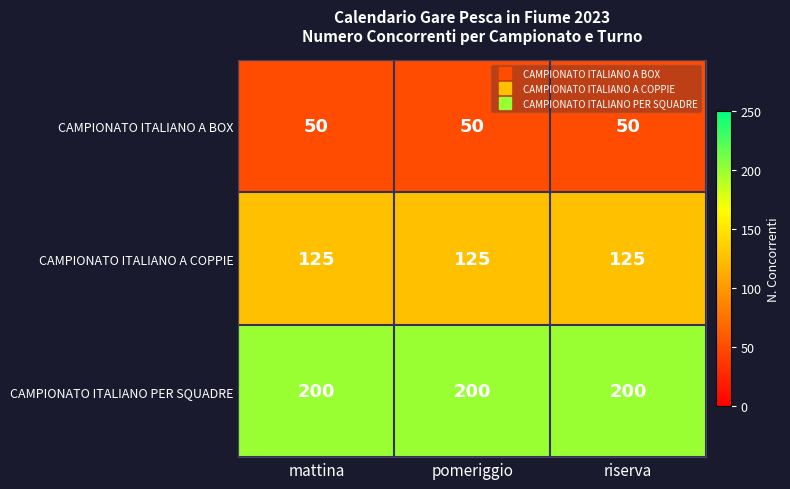

Which series has the largest total across all categories?

CAMPIONATO ITALIANO PER SQUADRE